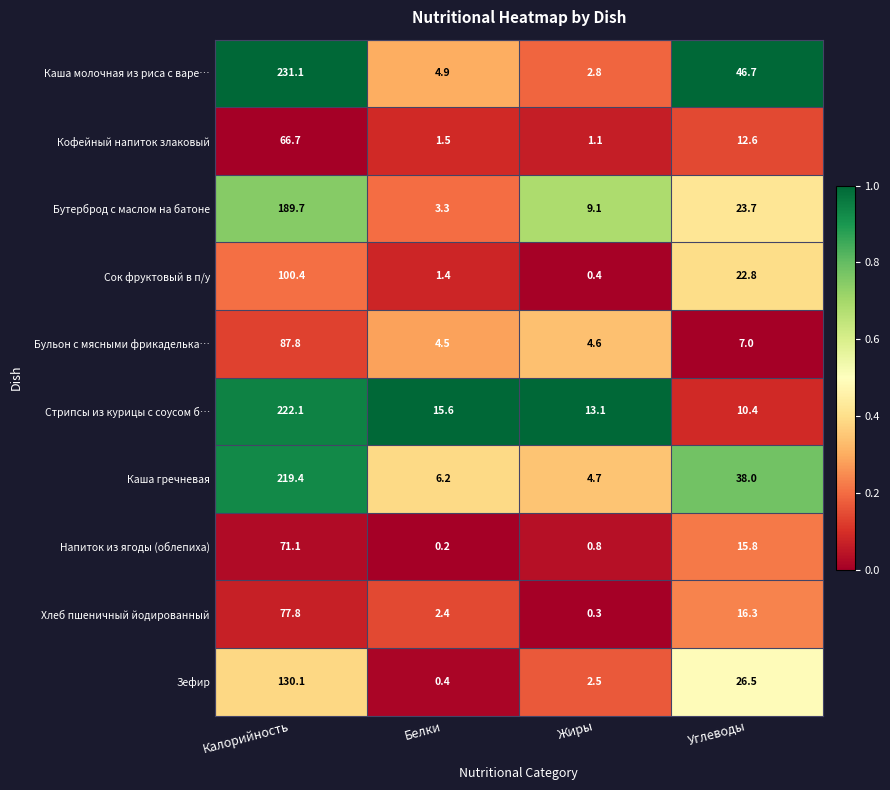

Between Калорийность and Жиры, which series saw the biggest shift?

Каша молочная из риса с варе…